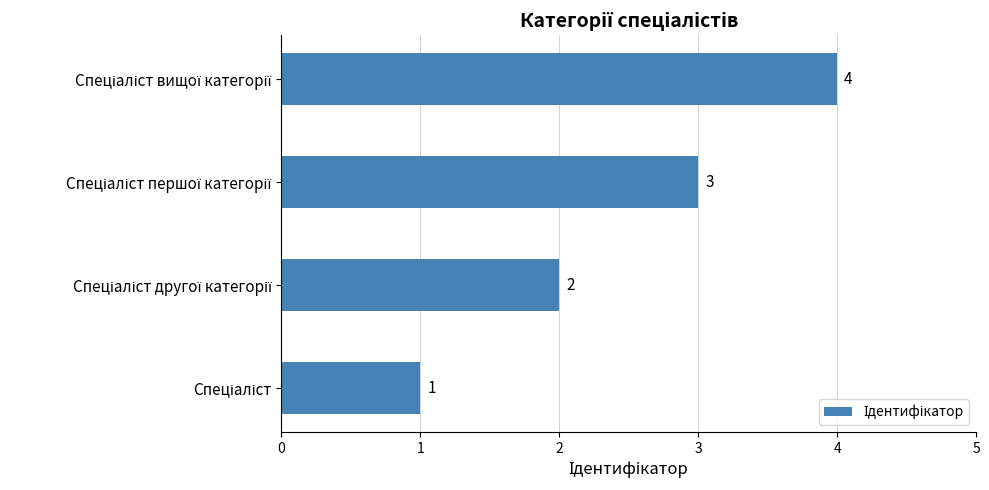

How many values are between 2 and 4?

3